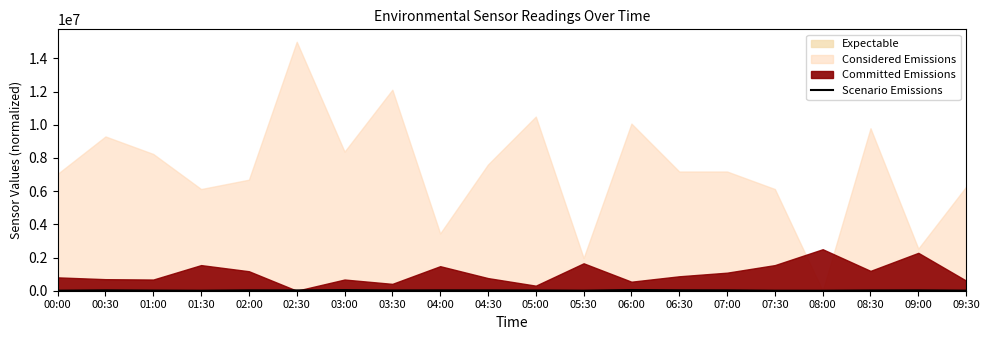

Where is the first local minimum?

01:30